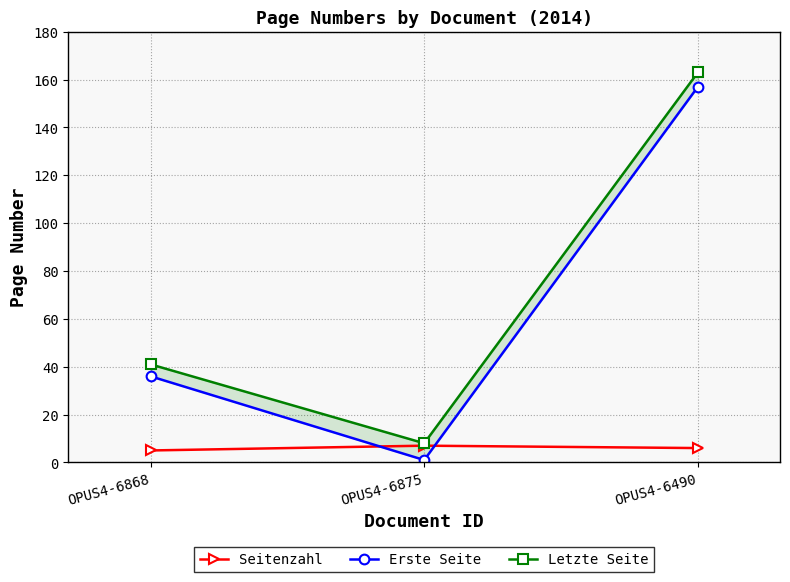

At OPUS4-6875, list the series in order from smallest to largest.

Erste Seite, Seitenzahl, Letzte Seite